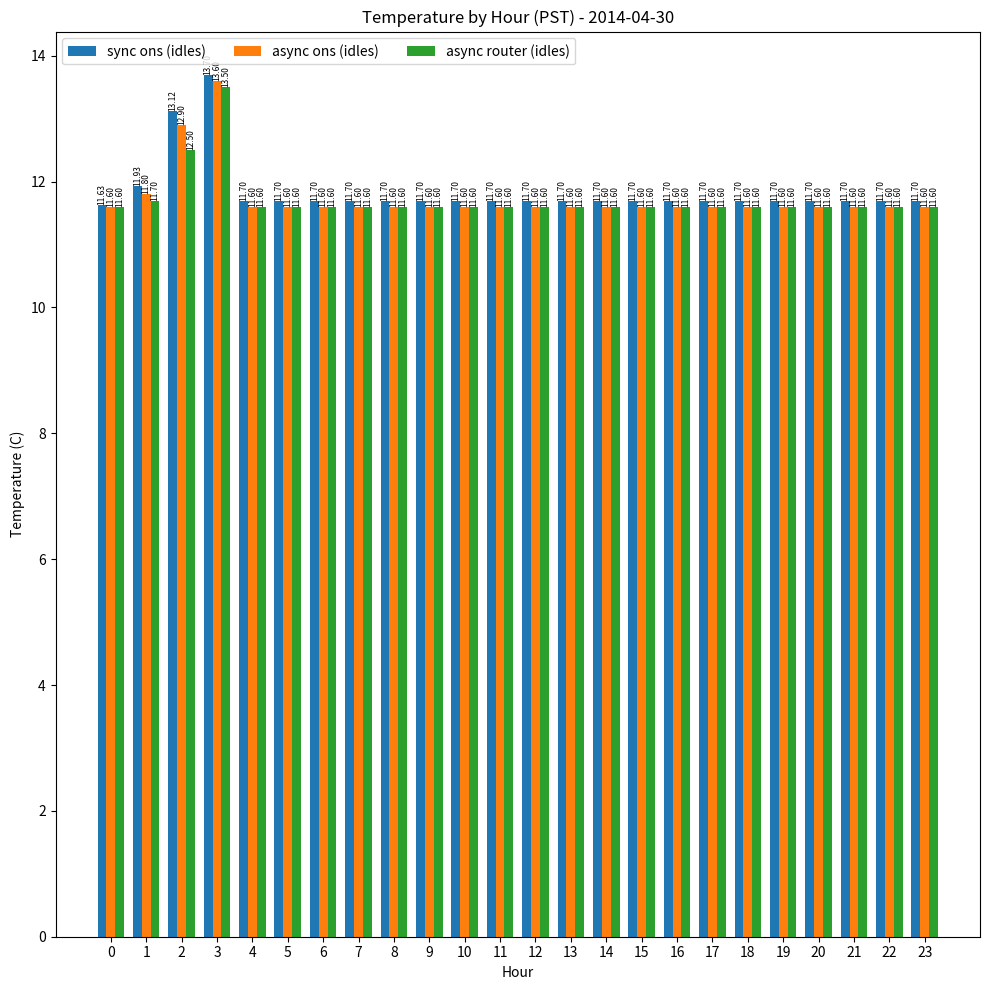

Reading left to right, list all the values displayed in this chart.

sync ons (idles): 0=11.6	1=11.9	2=13.1	3=13.7	4=11.7	5=11.7	6=11.7	7=11.7	8=11.7	9=11.7	10=11.7	11=11.7	12=11.7	13=11.7	14=11.7	15=11.7	16=11.7	17=11.7	18=11.7	19=11.7	20=11.7	21=11.7	22=11.7	23=11.7
async ons (idles): 0=11.6	1=11.8	2=12.9	3=13.6	4=11.6	5=11.6	6=11.6	7=11.6	8=11.6	9=11.6	10=11.6	11=11.6	12=11.6	13=11.6	14=11.6	15=11.6	16=11.6	17=11.6	18=11.6	19=11.6	20=11.6	21=11.6	22=11.6	23=11.6
async router (idles): 0=11.6	1=11.7	2=12.5	3=13.5	4=11.6	5=11.6	6=11.6	7=11.6	8=11.6	9=11.6	10=11.6	11=11.6	12=11.6	13=11.6	14=11.6	15=11.6	16=11.6	17=11.6	18=11.6	19=11.6	20=11.6	21=11.6	22=11.6	23=11.6